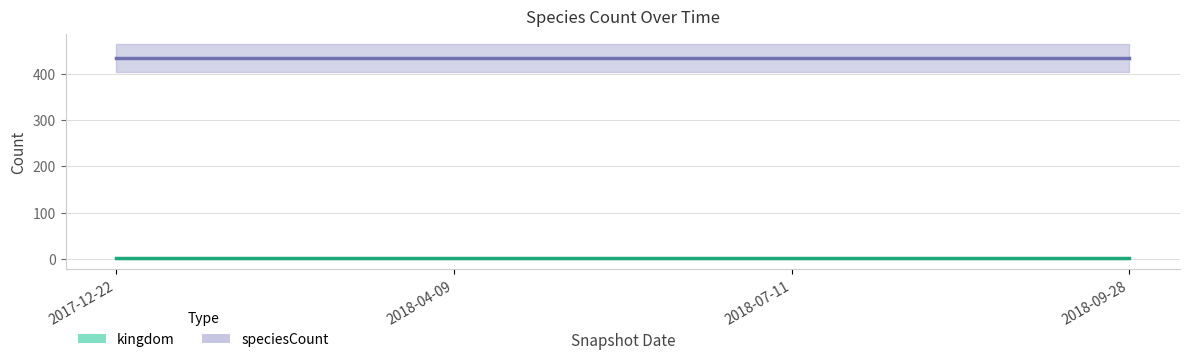

Which series has the largest total across all categories?

speciesCount